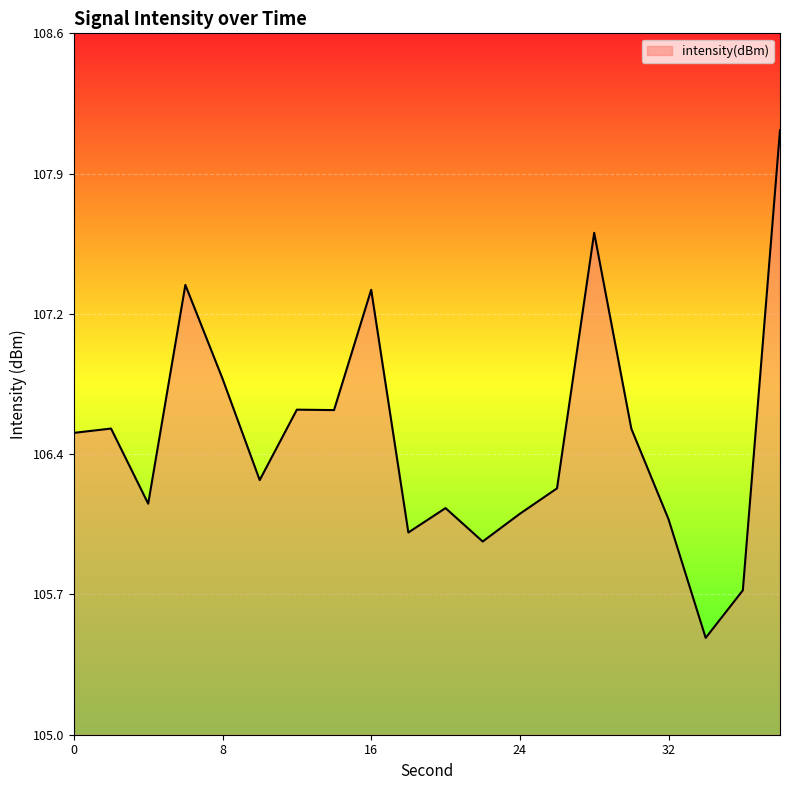

Does the chart have visible grid lines?

Yes